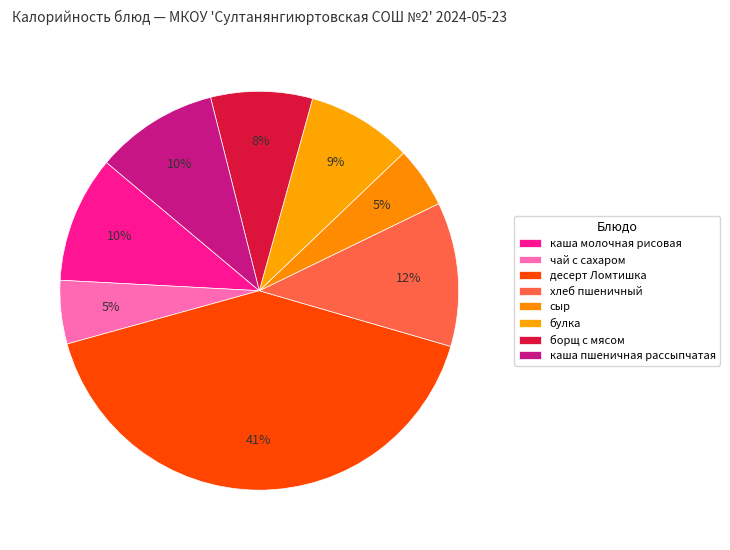

What is the largest slice in the pie chart?

десерт Ломтишка